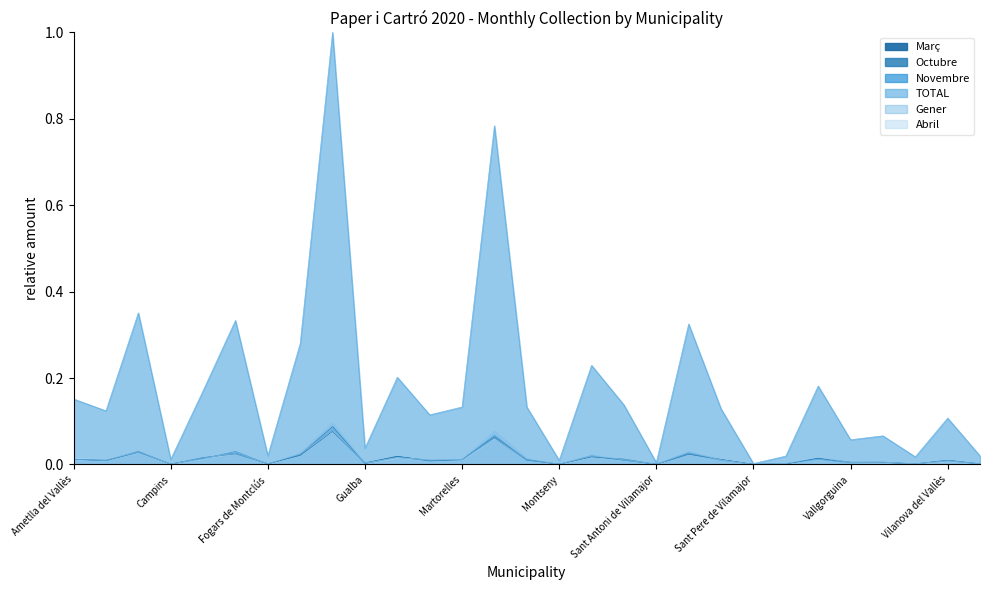

Reading right to left, list all the values displayed in this chart.

Març: Castellcir=0.0	Vilanova del Vallès=0.0	Vilalba Sasserra=0.0	Vallromanes=0.0	Vallgorguina=0.0	Santa Maria de Palautordera=0.0	Santa Maria de Martorelles=0.0	Sant Pere de Vilamajor=0.0	Sant Fost de Campsentelles=0.0	Sant Celoni=0.0	Sant Antoni de Vilamajor=0.0	Roca del Vallès, La=0.0	Parets del Vallès=0.0	Montseny=0.0	Montmeló=0.0	Mollet del Vallès=0.1	Martorelles=0.0	Lliçà de Vall=0.0	Llagosta, La=0.0	Gualba=0.0	Granollers=0.1	Garriga, La=0.0	Fogars de Montclús=0.0	Cardedeu=0.0	Canovelles=0.0	Campins=0.0	Caldes de Montbui=0.0	Bigues i Riells=0.0	Ametlla del Vallès=0.0
Octubre: Castellcir=0.0	Vilanova del Vallès=0.0	Vilalba Sasserra=0.0	Vallromanes=0.0	Vallgorguina=0.0	Santa Maria de Palautordera=0.0	Santa Maria de Martorelles=0.0	Sant Pere de Vilamajor=0.0	Sant Fost de Campsentelles=0.0	Sant Celoni=0.0	Sant Antoni de Vilamajor=0.0	Roca del Vallès, La=0.0	Parets del Vallès=0.0	Montseny=0.0	Montmeló=0.0	Mollet del Vallès=0.1	Martorelles=0.0	Lliçà de Vall=0.0	Llagosta, La=0.0	Gualba=0.0	Granollers=0.1	Garriga, La=0.0	Fogars de Montclús=0.0	Cardedeu=0.0	Canovelles=0.0	Campins=0.0	Caldes de Montbui=0.0	Bigues i Riells=0.0	Ametlla del Vallès=0.0
Novembre: Castellcir=0.0	Vilanova del Vallès=0.0	Vilalba Sasserra=0.0	Vallromanes=0.0	Vallgorguina=0.0	Santa Maria de Palautordera=0.0	Santa Maria de Martorelles=0.0	Sant Pere de Vilamajor=0.0	Sant Fost de Campsentelles=0.0	Sant Celoni=0.0	Sant Antoni de Vilamajor=0.0	Roca del Vallès, La=0.0	Parets del Vallès=0.0	Montseny=0.0	Montmeló=0.0	Mollet del Vallès=0.1	Martorelles=0.0	Lliçà de Vall=0.0	Llagosta, La=0.0	Gualba=0.0	Granollers=0.1	Garriga, La=0.0	Fogars de Montclús=0.0	Cardedeu=0.0	Canovelles=0.0	Campins=0.0	Caldes de Montbui=0.0	Bigues i Riells=0.0	Ametlla del Vallès=0.0
TOTAL: Castellcir=0.0	Vilanova del Vallès=0.1	Vilalba Sasserra=0.0	Vallromanes=0.1	Vallgorguina=0.1	Santa Maria de Palautordera=0.2	Santa Maria de Martorelles=0.0	Sant Pere de Vilamajor=0.0	Sant Fost de Campsentelles=0.1	Sant Celoni=0.3	Sant Antoni de Vilamajor=0.0	Roca del Vallès, La=0.1	Parets del Vallès=0.2	Montseny=0.0	Montmeló=0.1	Mollet del Vallès=0.8	Martorelles=0.1	Lliçà de Vall=0.1	Llagosta, La=0.2	Gualba=0.0	Granollers=1.0	Garriga, La=0.3	Fogars de Montclús=0.0	Cardedeu=0.3	Canovelles=0.2	Campins=0.0	Caldes de Montbui=0.4	Bigues i Riells=0.1	Ametlla del Vallès=0.2
Gener: Castellcir=0.0	Vilanova del Vallès=0.0	Vilalba Sasserra=0.0	Vallromanes=0.0	Vallgorguina=0.0	Santa Maria de Palautordera=0.0	Santa Maria de Martorelles=0.0	Sant Pere de Vilamajor=0.0	Sant Fost de Campsentelles=0.0	Sant Celoni=0.0	Sant Antoni de Vilamajor=0.0	Roca del Vallès, La=0.0	Parets del Vallès=0.0	Montseny=0.0	Montmeló=0.0	Mollet del Vallès=0.1	Martorelles=0.0	Lliçà de Vall=0.0	Llagosta, La=0.0	Gualba=0.0	Granollers=0.1	Garriga, La=0.0	Fogars de Montclús=0.0	Cardedeu=0.0	Canovelles=0.0	Campins=0.0	Caldes de Montbui=0.0	Bigues i Riells=0.0	Ametlla del Vallès=0.0
Abril: Castellcir=0.0	Vilanova del Vallès=0.0	Vilalba Sasserra=0.0	Vallromanes=0.0	Vallgorguina=0.0	Santa Maria de Palautordera=0.0	Santa Maria de Martorelles=0.0	Sant Pere de Vilamajor=0.0	Sant Fost de Campsentelles=0.0	Sant Celoni=0.0	Sant Antoni de Vilamajor=0.0	Roca del Vallès, La=0.0	Parets del Vallès=0.0	Montseny=0.0	Montmeló=0.0	Mollet del Vallès=0.1	Martorelles=0.0	Lliçà de Vall=0.0	Llagosta, La=0.0	Gualba=0.0	Granollers=0.1	Garriga, La=0.0	Fogars de Montclús=0.0	Cardedeu=0.0	Canovelles=0.0	Campins=0.0	Caldes de Montbui=0.0	Bigues i Riells=0.0	Ametlla del Vallès=0.0